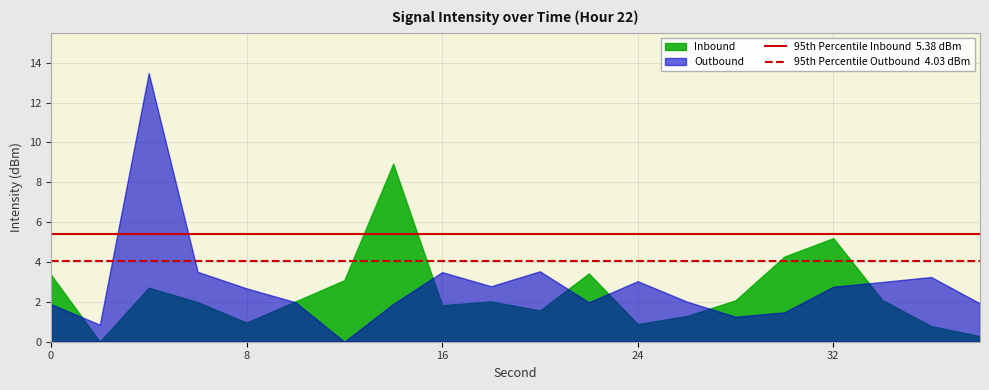

Which series has the widest spread of values?

Outbound